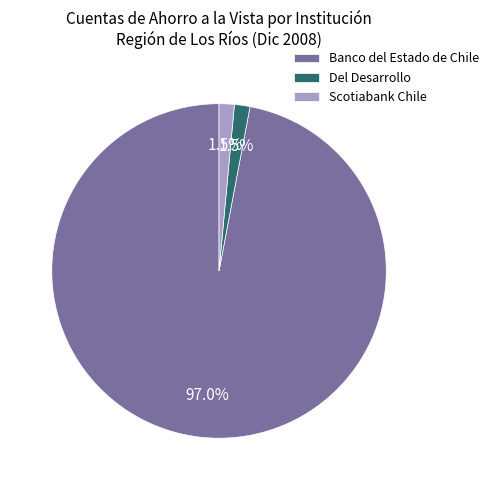

What is the largest slice in the pie chart?

Banco del Estado de Chile